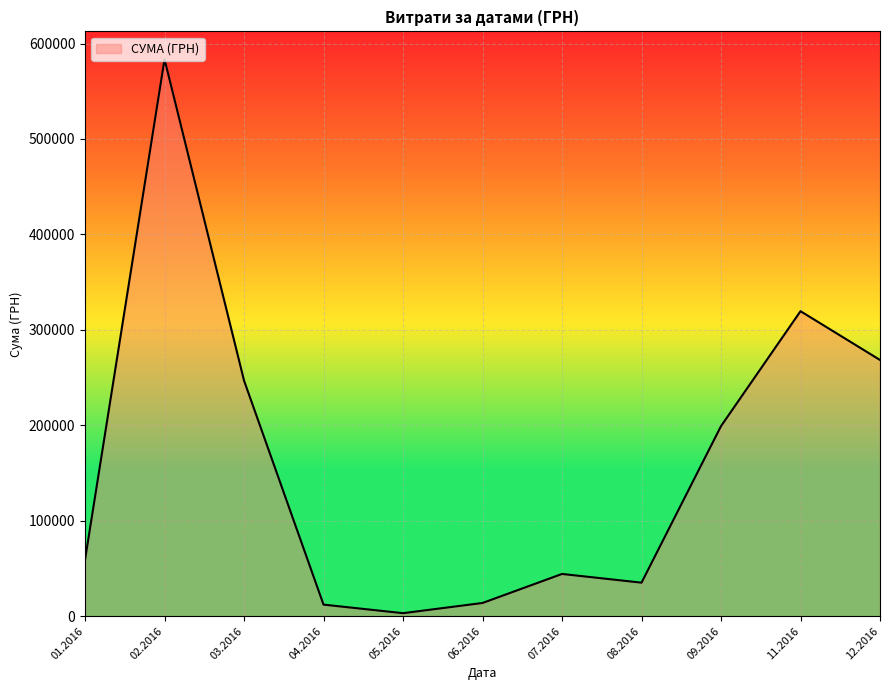

Is it true that the value at 02.2016 is 1019569.0?

False